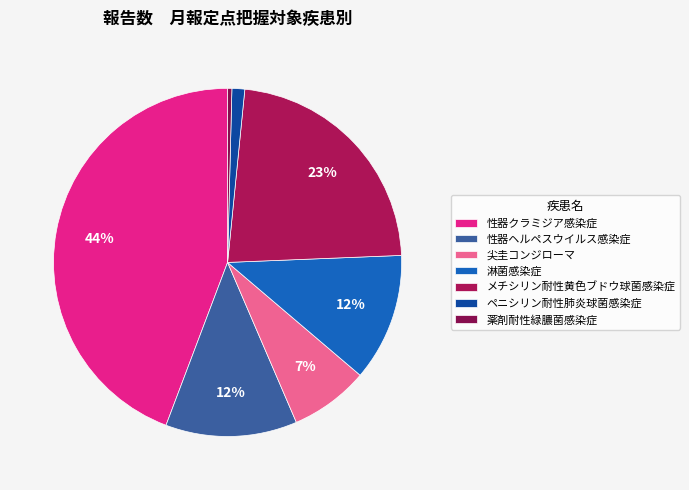

How many slices are in this pie chart?

7